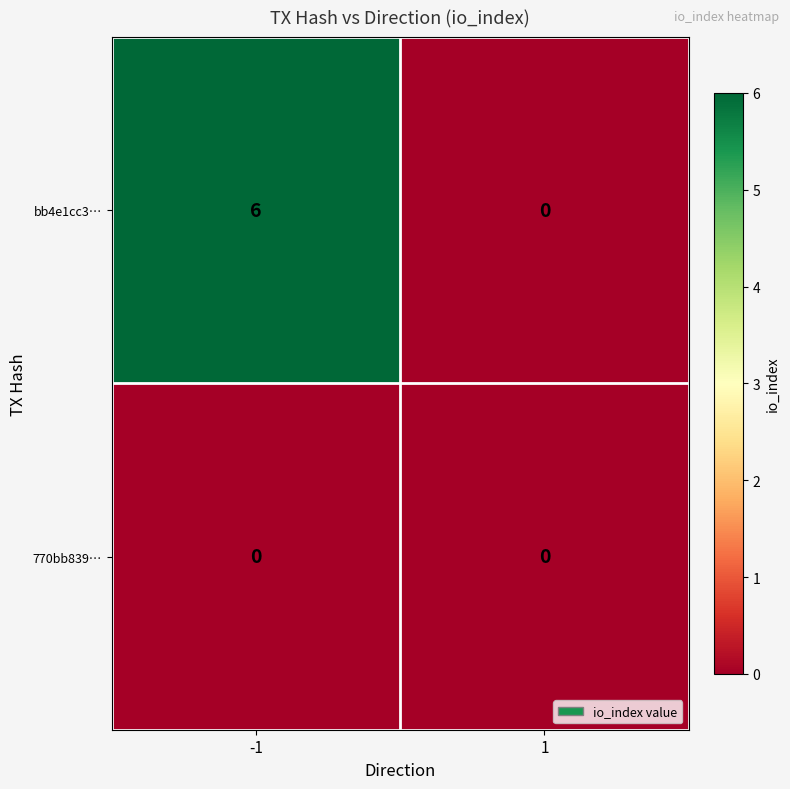

Reading left to right, what are all the values shown in this chart?

bb4e1cc3…: 6	0
770bb839…: 0	0